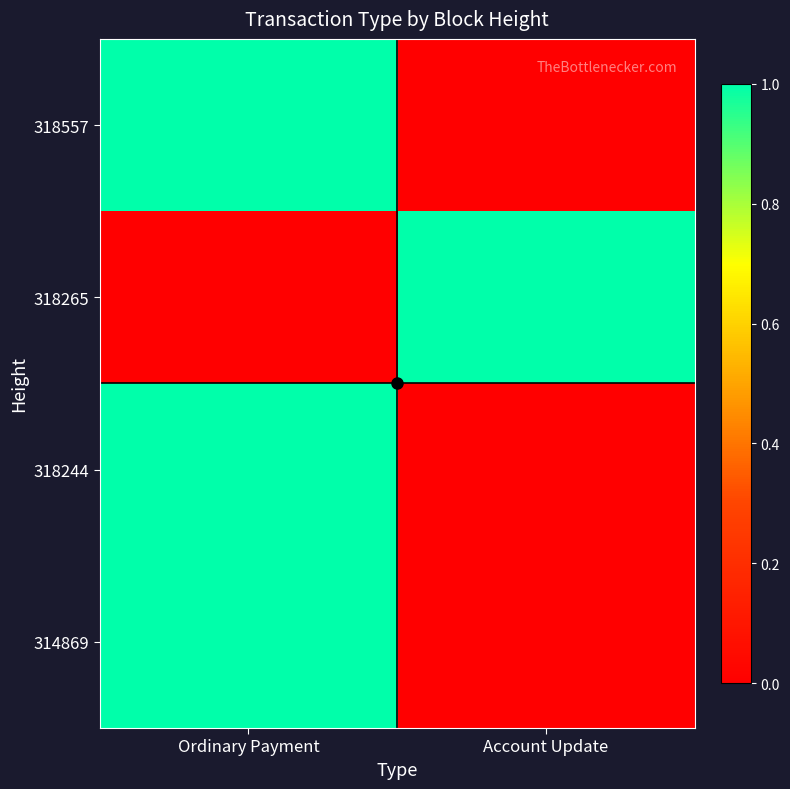

Between Ordinary Payment and Account Update, which series saw the biggest shift?

314869